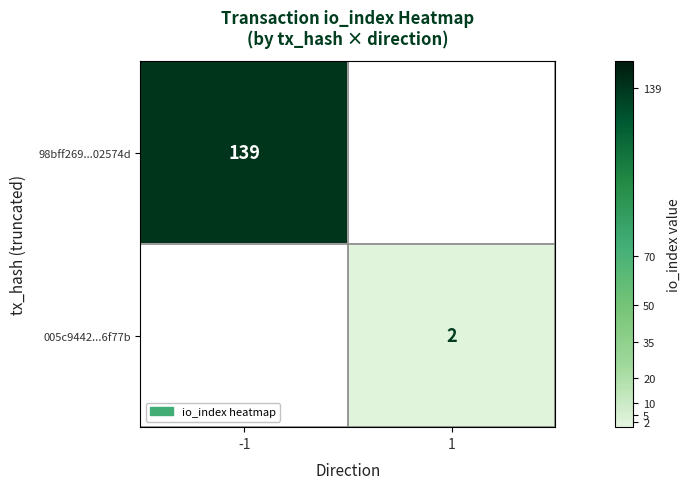

The value of 98bff269...02574d at -1 is 139. True or false?

True